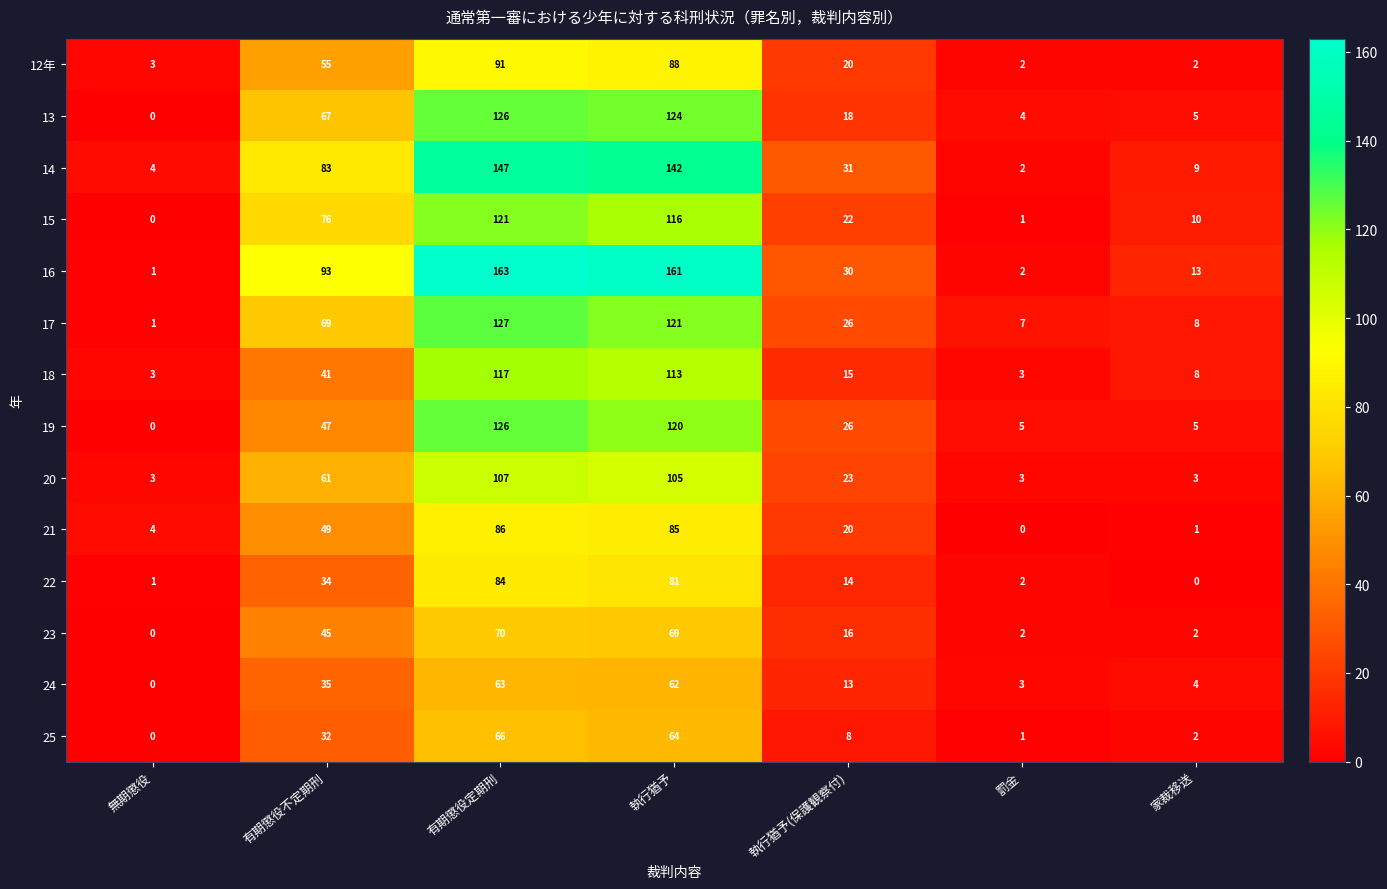

Is it true that 16 equals 19 at 家裁移送?

False